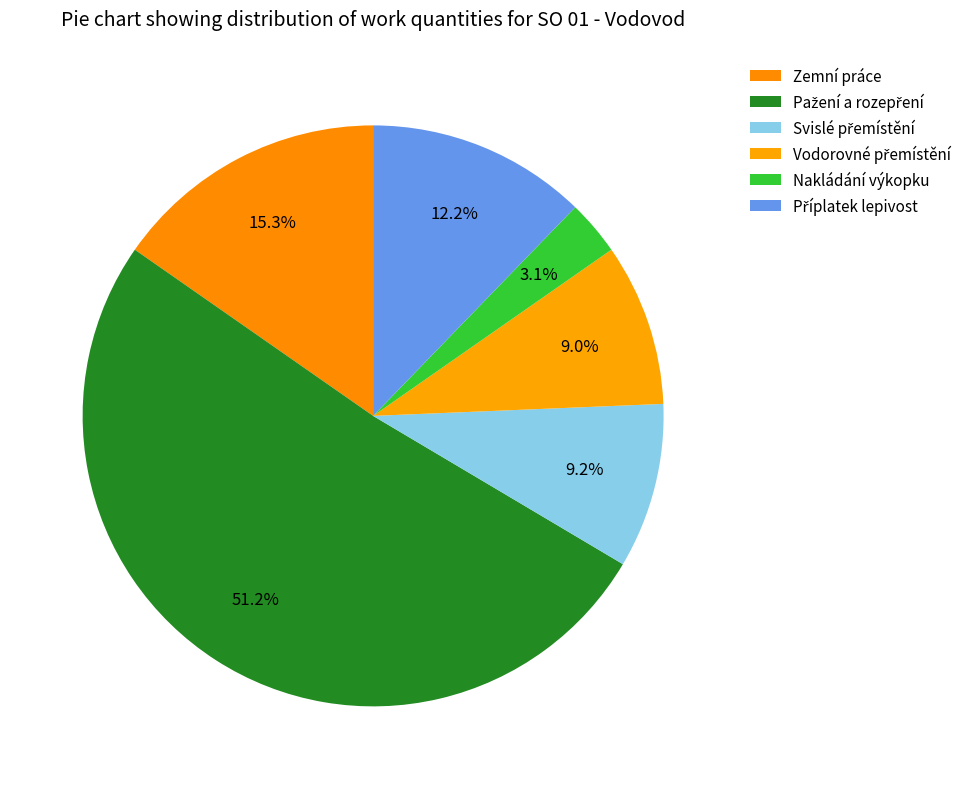

Approximately how many times larger is the value at Zemní práce compared to Nakládání výkopku?

5.0